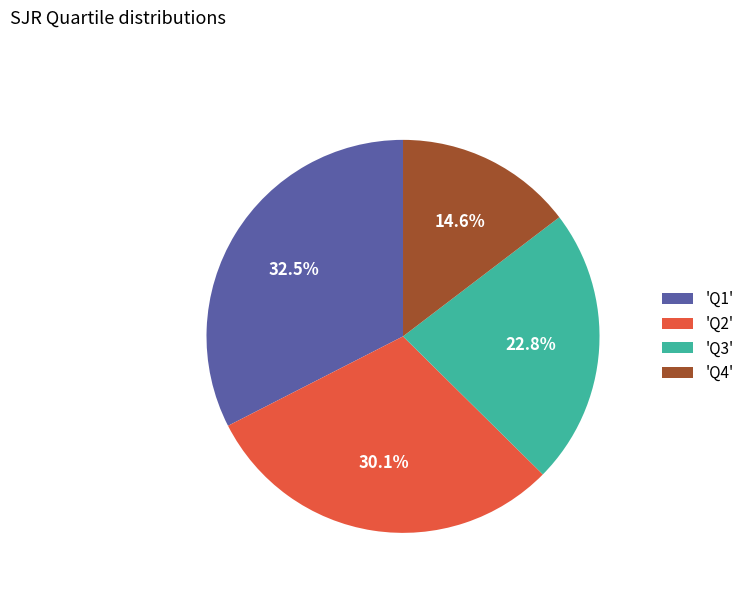

Which has a higher value, 'Q4' or 'Q1'?

'Q1'